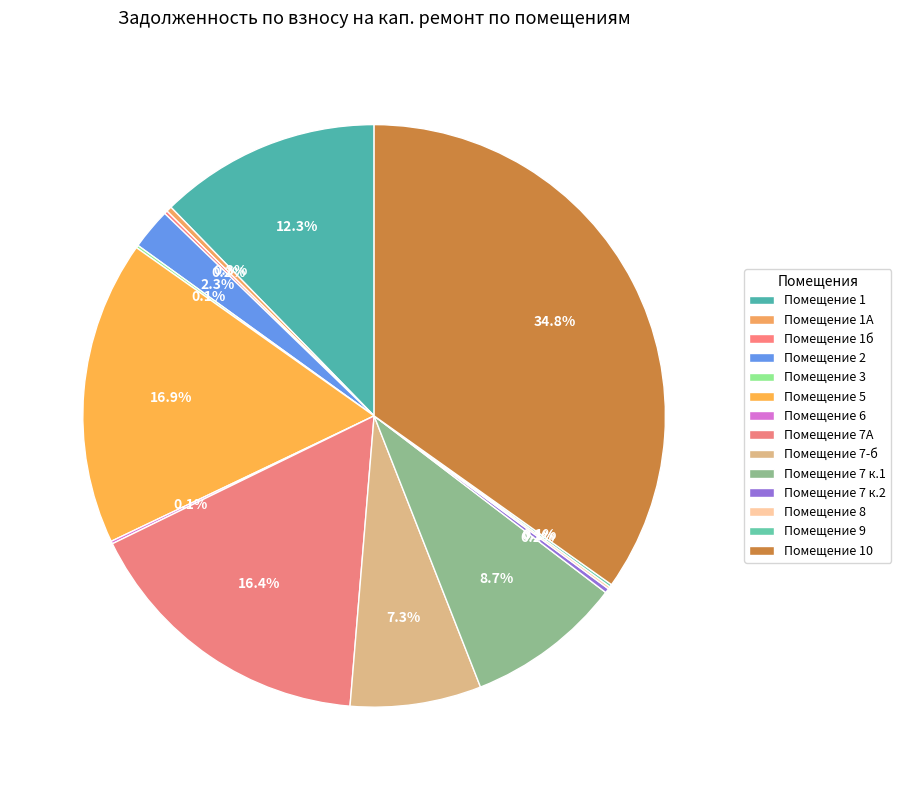

Which slice is the largest?

10